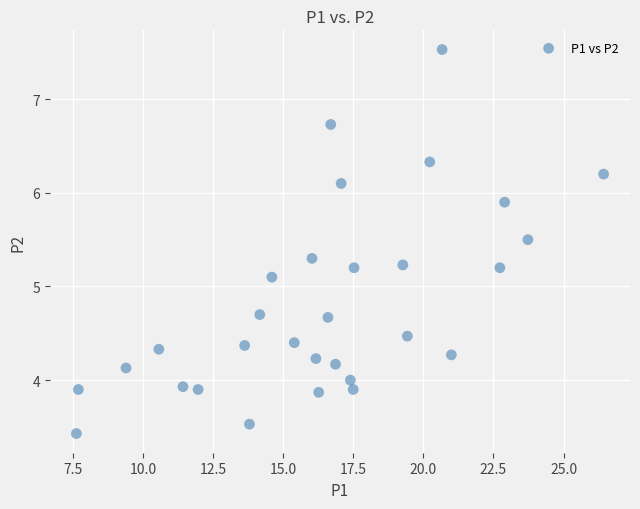

What Y value in the scatter plot is closest to 5?

5.1